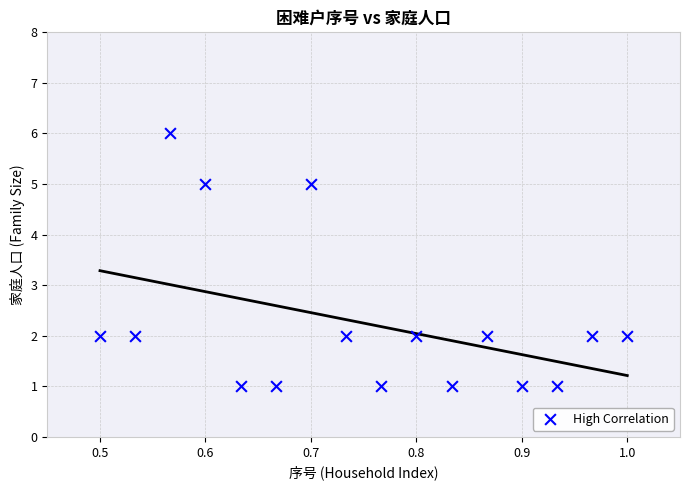

What is the range of Y values (max minus min)?

5